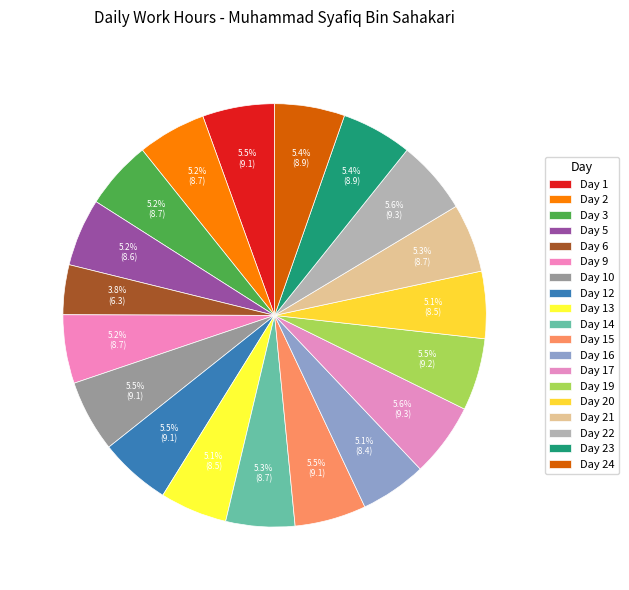

What is the change in value from Day 13 to Day 23?

+0.4